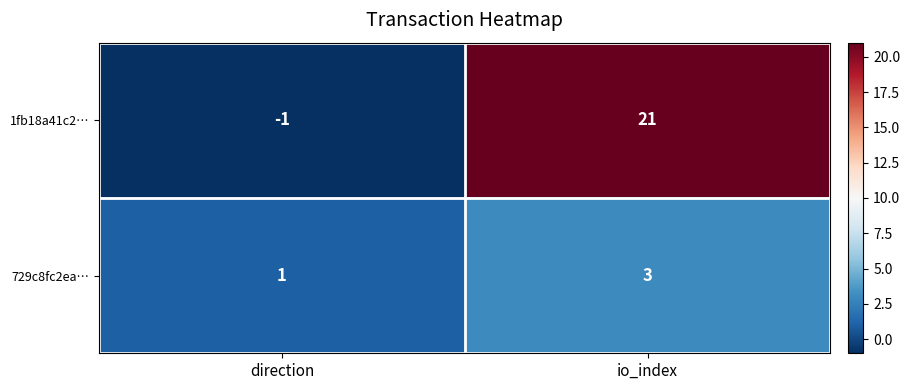

At which label is 1fb18a41c2… closest to 10?

direction